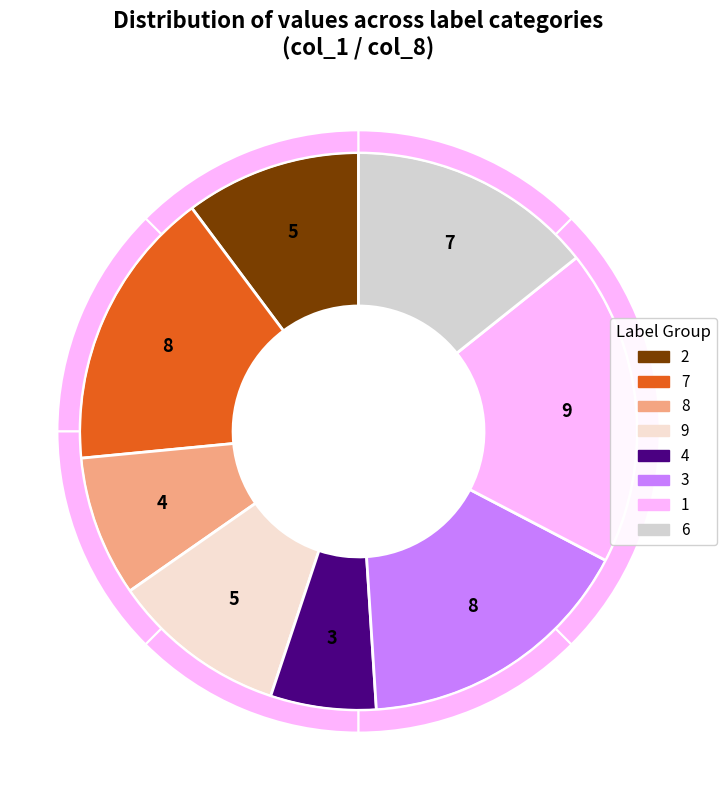

To the nearest percent, what percentage of the pie is 6?

14%